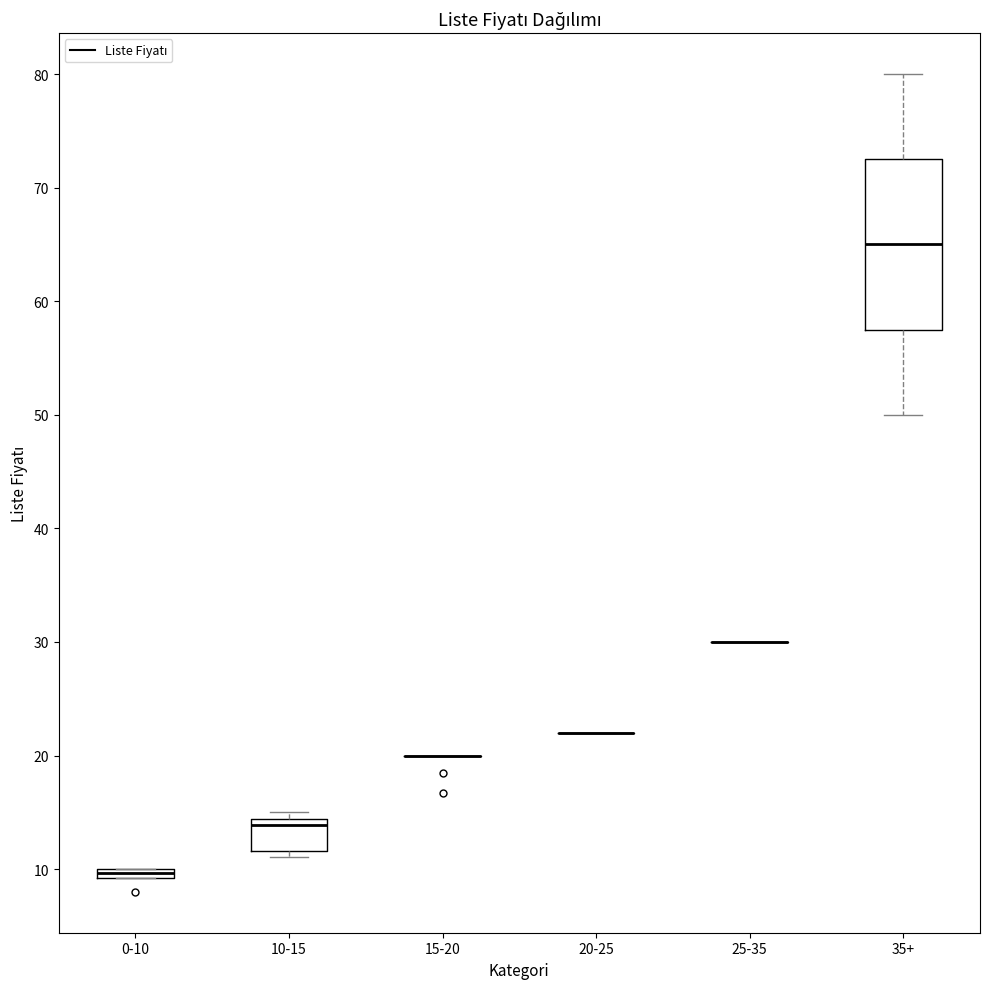

Which box is the tallest, from its lower edge to its upper edge?

35+